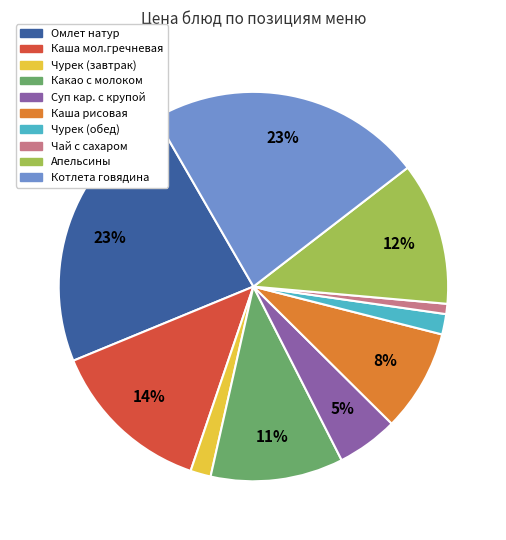

How many segments does this pie chart have?

10